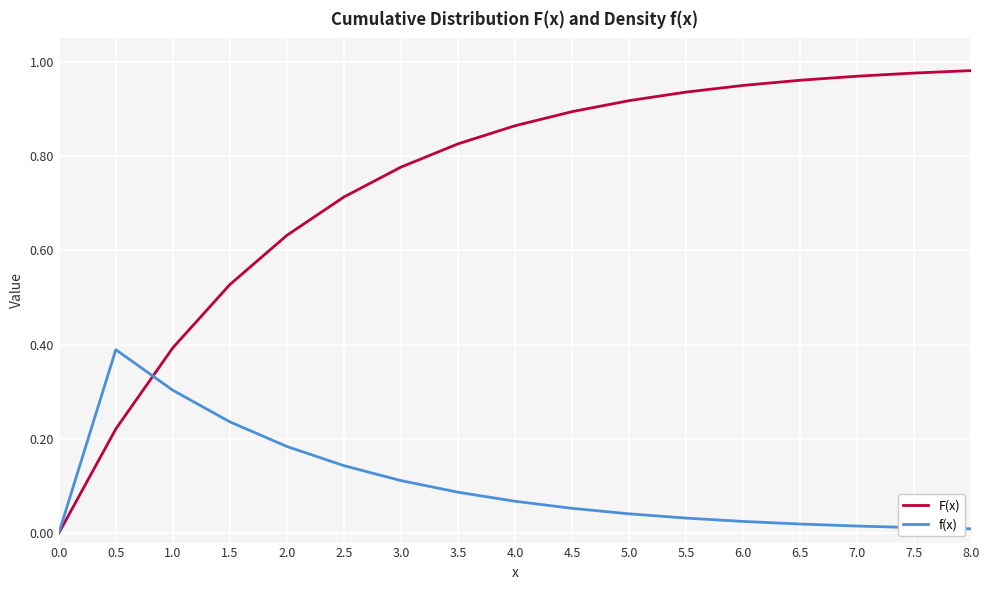

List the series in order of their overall mean, lowest first.

f(x), F(x)